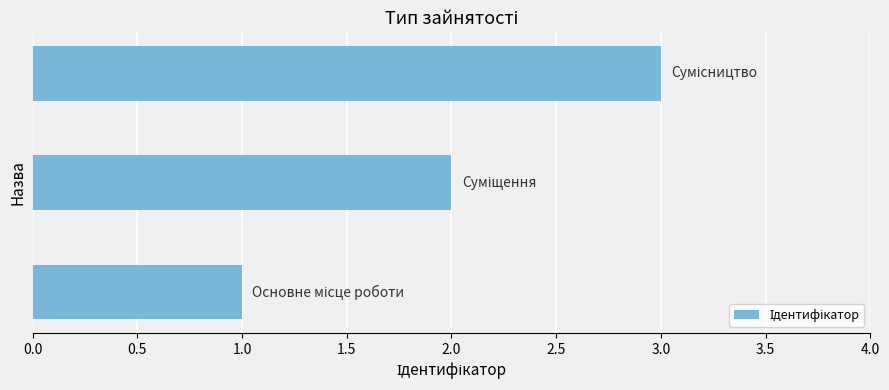

What is the maximum value shown in the chart?

3